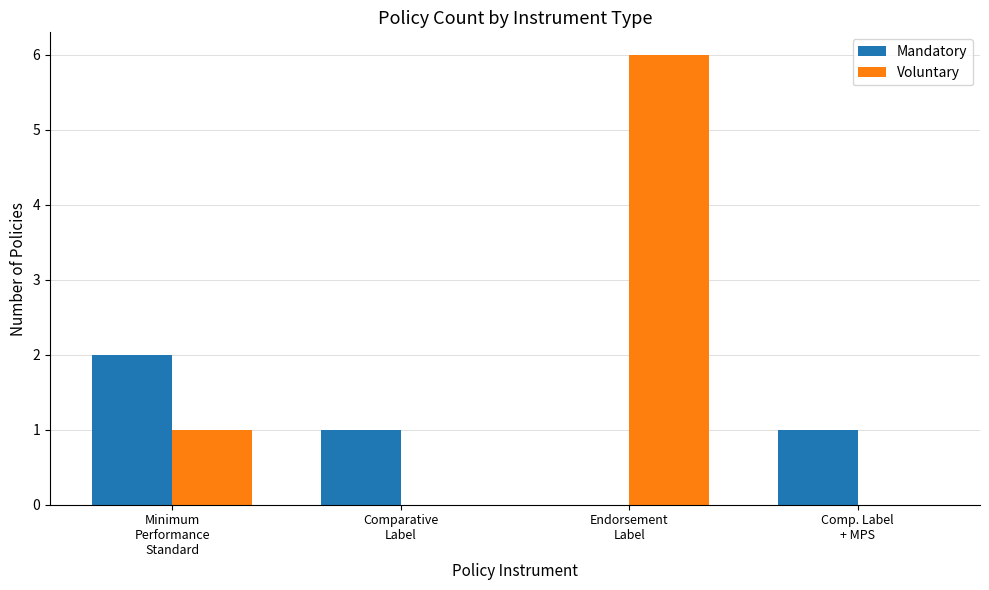

Reading left to right, what are all the values shown in this chart?

Mandatory: Minimum
Performance
Standard=2	Comparative
Label=1	Endorsement
Label=0	Comp. Label
+ MPS=1
Voluntary: Minimum
Performance
Standard=1	Comparative
Label=0	Endorsement
Label=6	Comp. Label
+ MPS=0